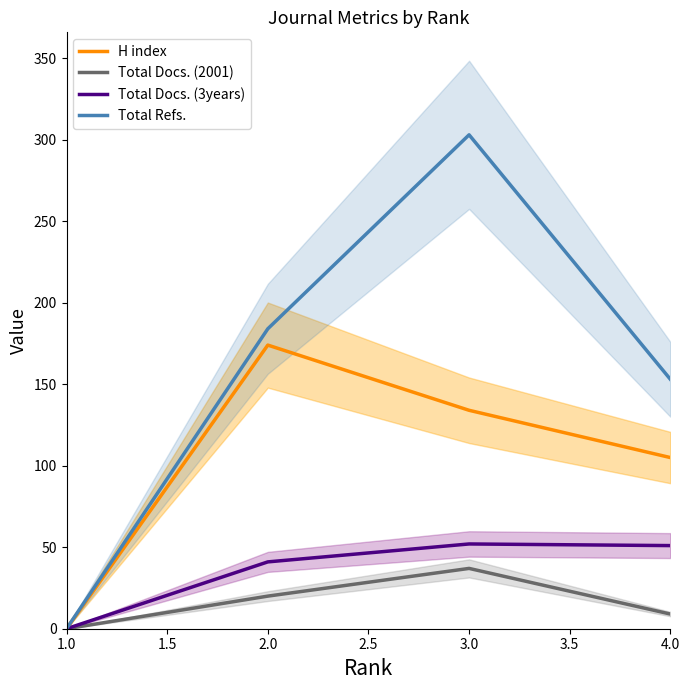

What is the maximum value for Total Docs. (2001)?

37